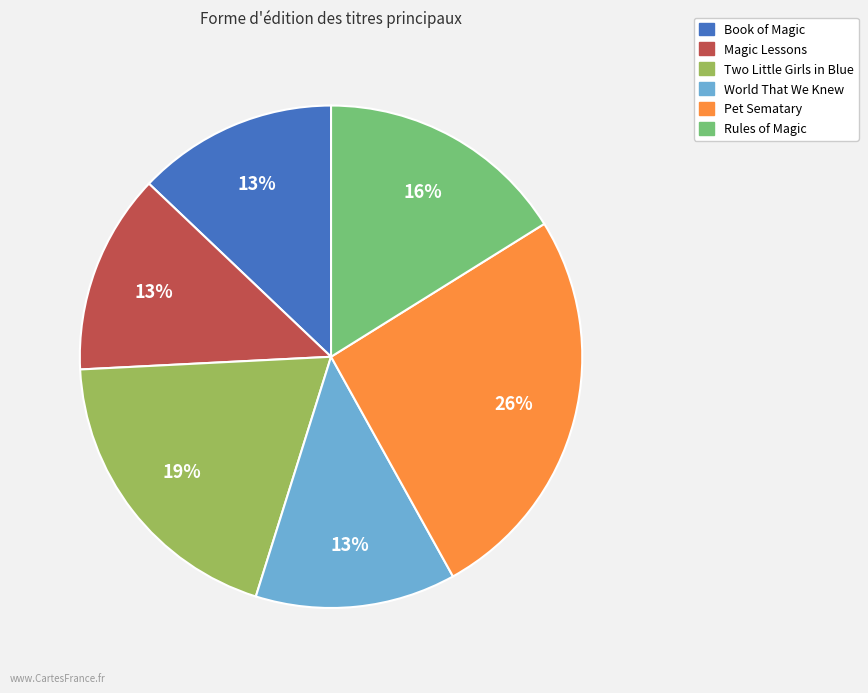

Is there a majority slice in this chart?

No